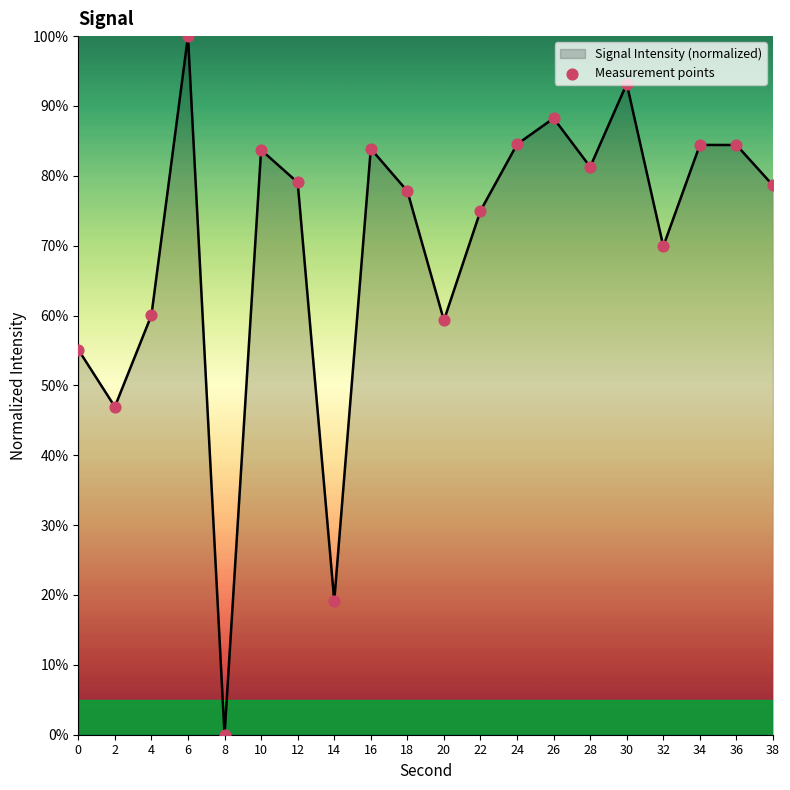

Approximately how many times larger is the value at 20 compared to 26?

0.7